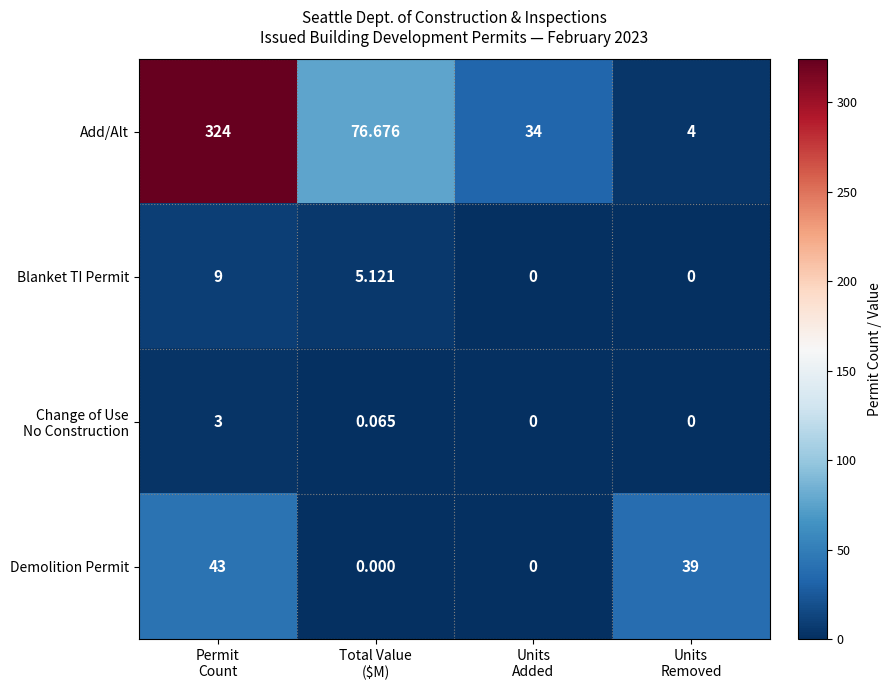

Which series has the largest total across all categories?

Add/Alt